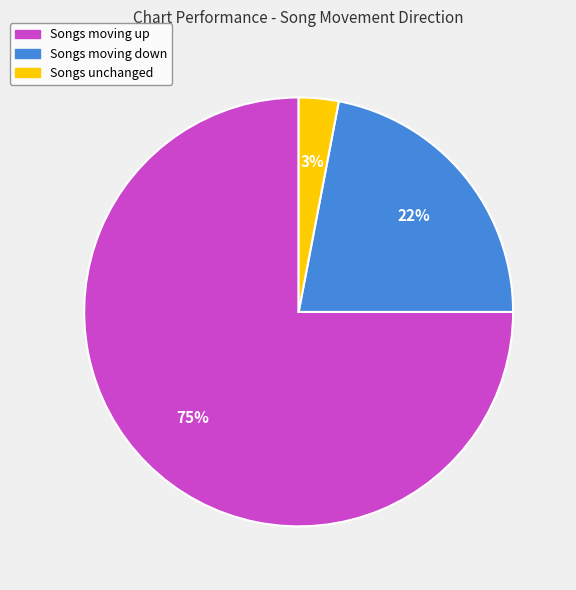

Is there a majority slice in this chart?

Yes